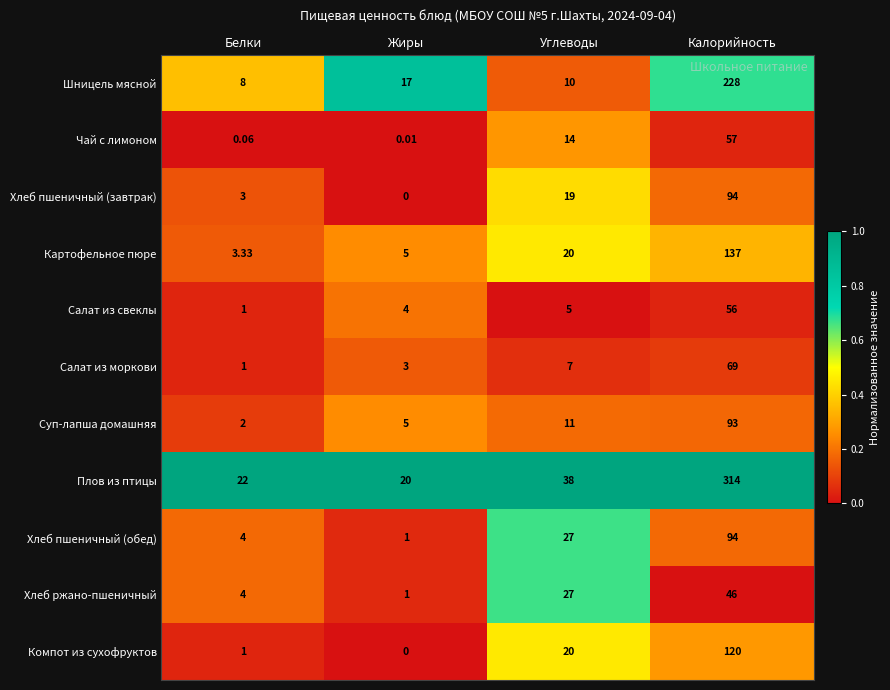

Which category has the highest value in the Шницель мясной series?

Калорийность